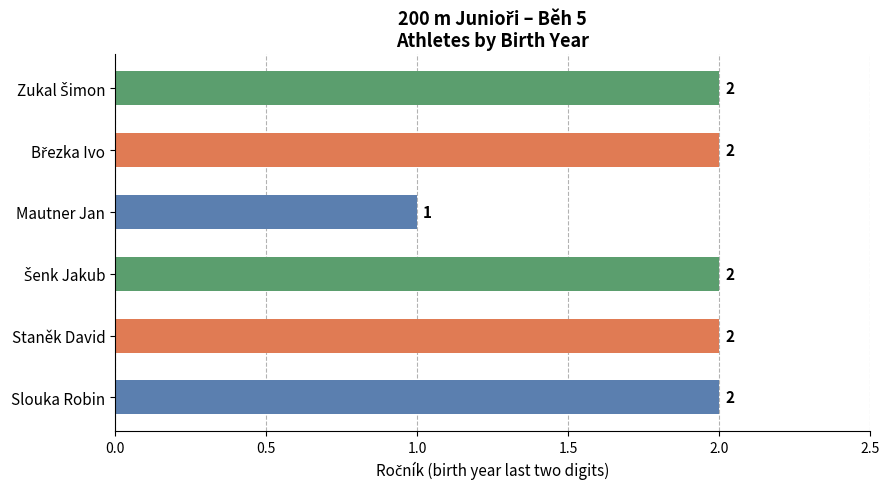

Where is the data nearest to the value 1?

Mautner Jan